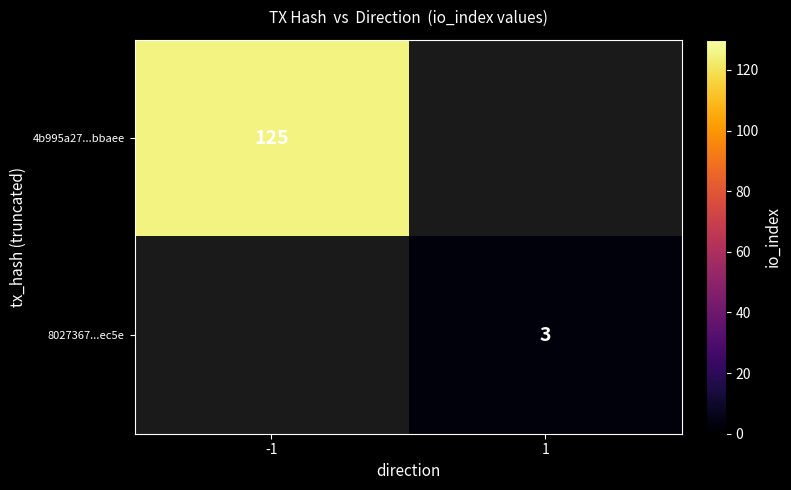

The 4b995a27...bbaee series shows 125 at -1. True or false?

True